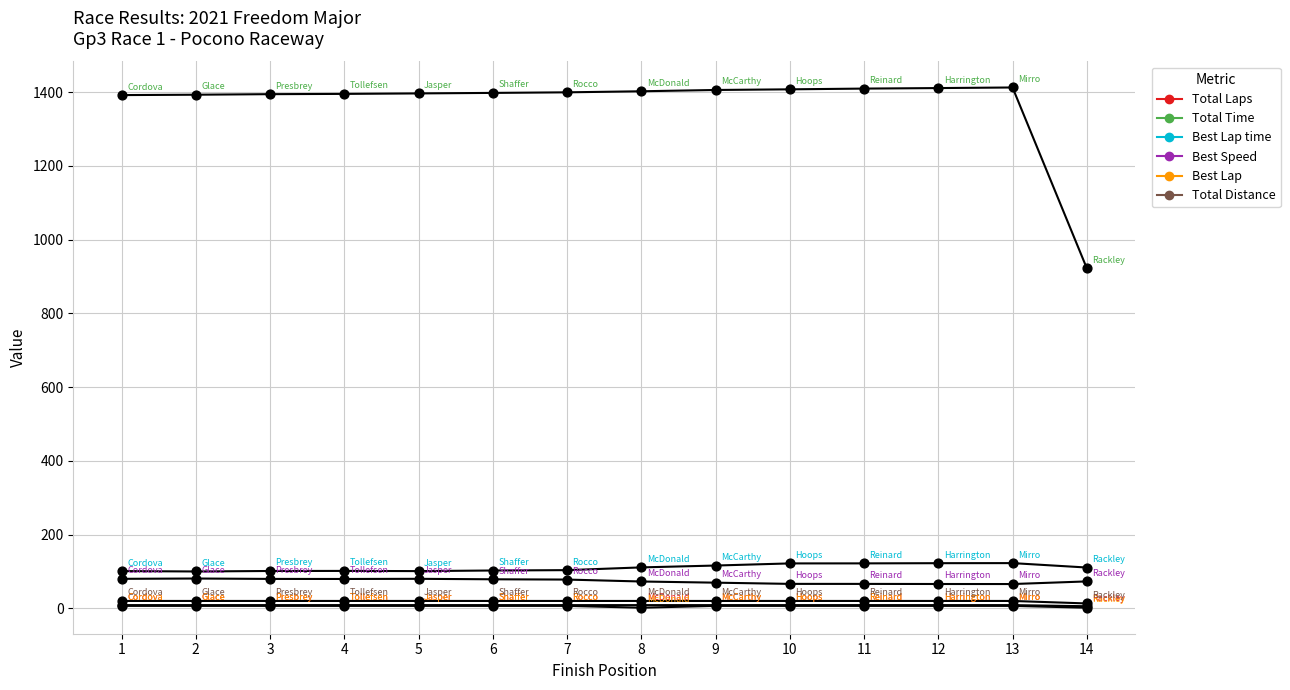

Which series reaches the maximum Y coordinate?

Total Time